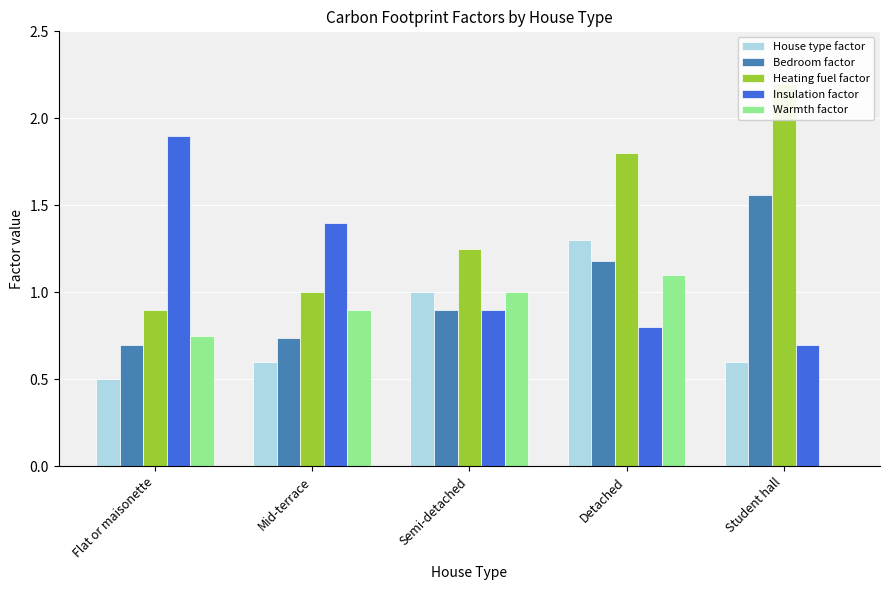

List the labels in order of Heating fuel factor value, largest first.

Student hall, Detached, Semi-detached, Mid-terrace, Flat or maisonette